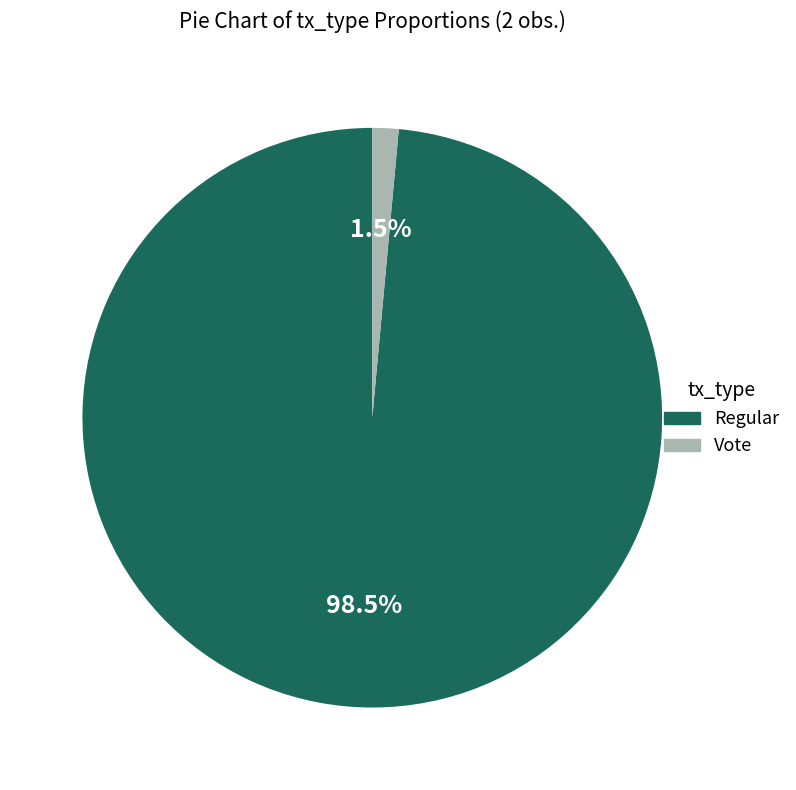

Rank the categories by value from highest to lowest.

Regular, Vote